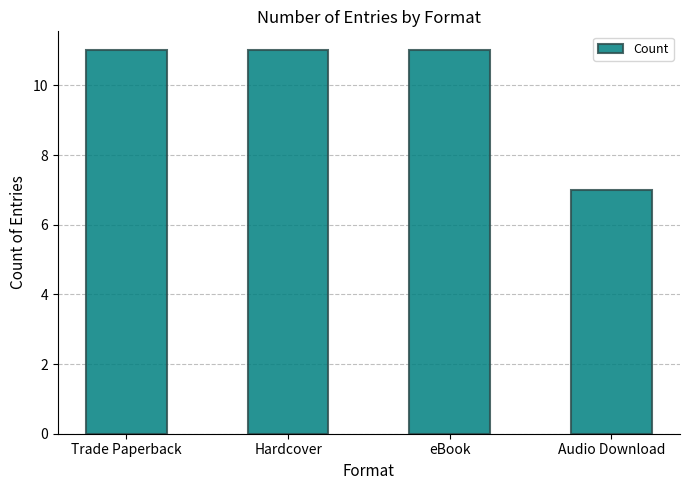

Reading right to left, transcribe all the data shown in this chart.

Audio Download=7	eBook=11	Hardcover=11	Trade Paperback=11